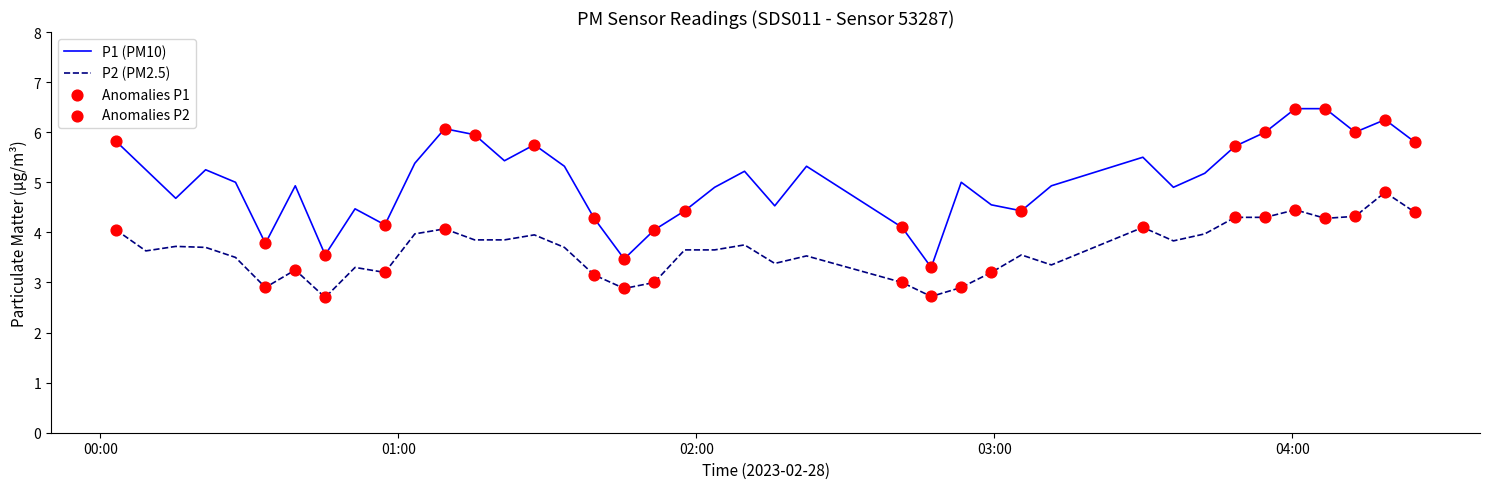

Rank the series by their maximum value, from highest to lowest.

P1 (PM10), P2 (PM2.5)